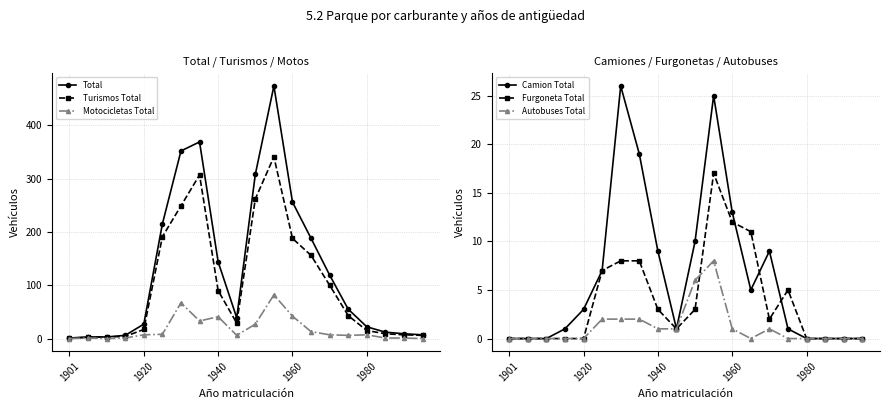

What is the difference between the maximum and minimum values in the Turismos Total series?

340